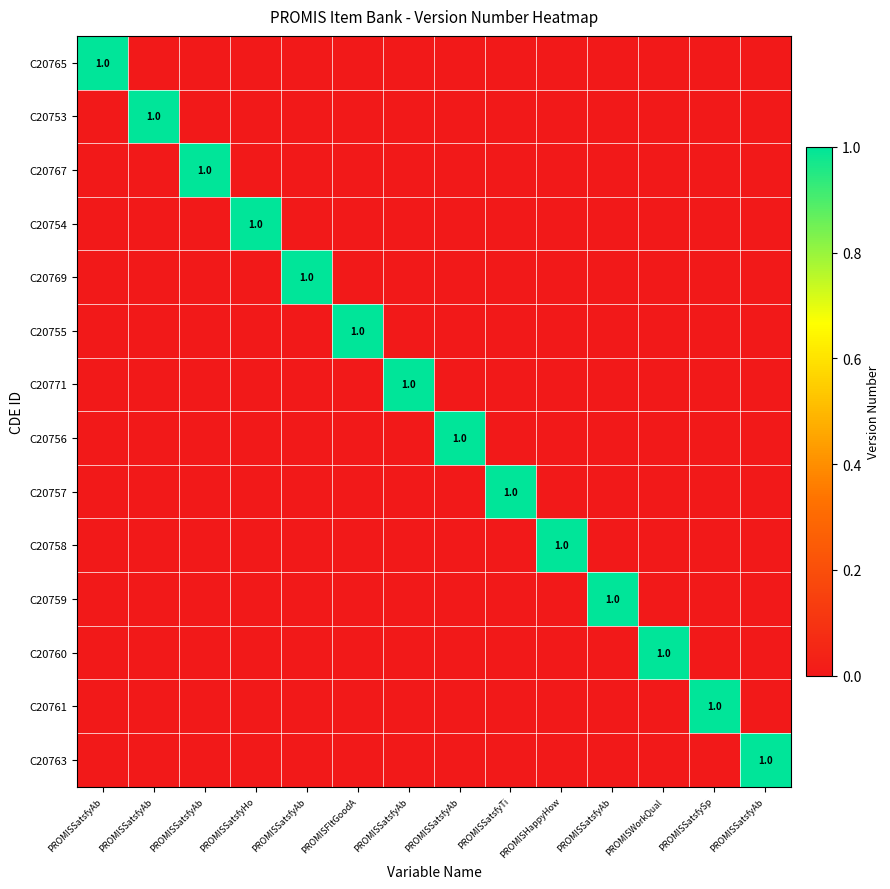

Between PROMISSatsfyAb and PROMISSatsfyHo, which is larger?

PROMISSatsfyAb